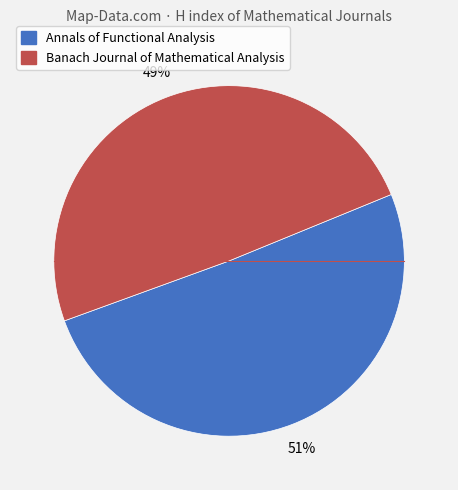

Does any single category account for the majority?

Yes